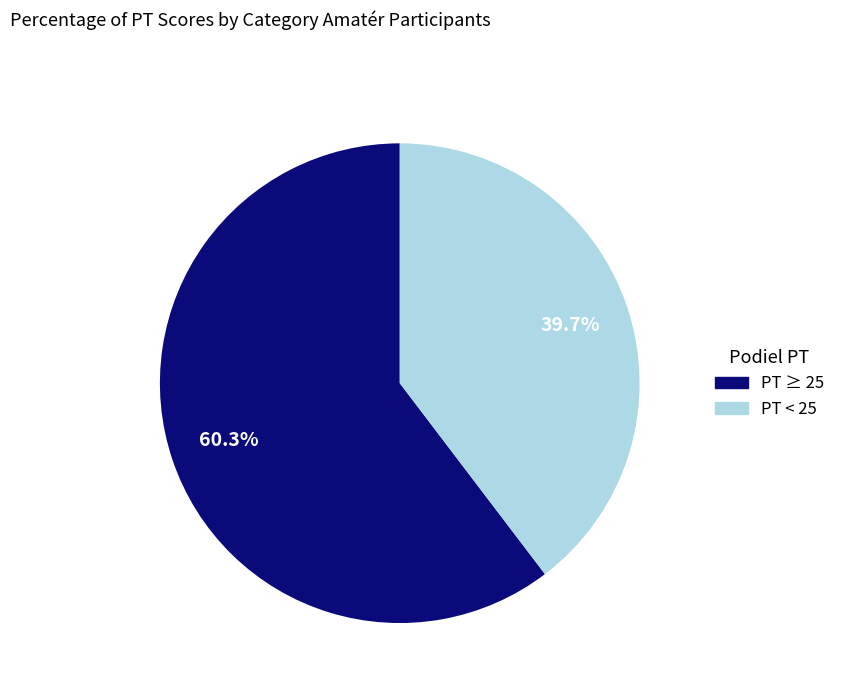

How many segments does this pie chart have?

2